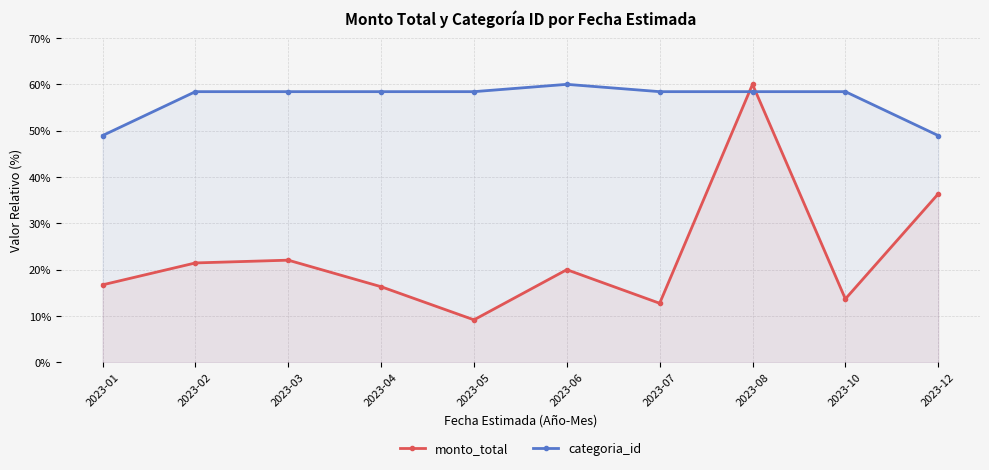

Does the chart have visible grid lines?

Yes